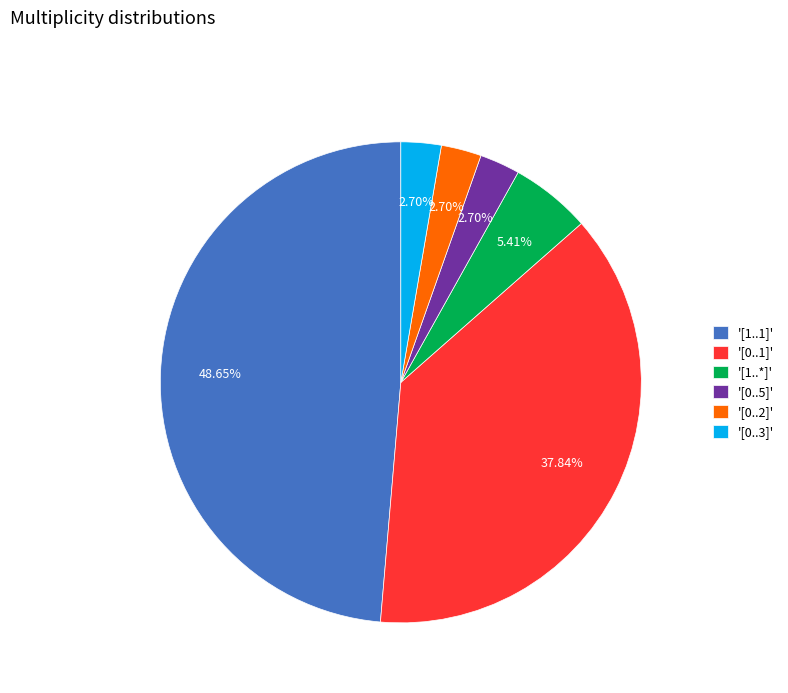

Which has a higher value, '[1..*]' or '[0..2]'?

'[1..*]'